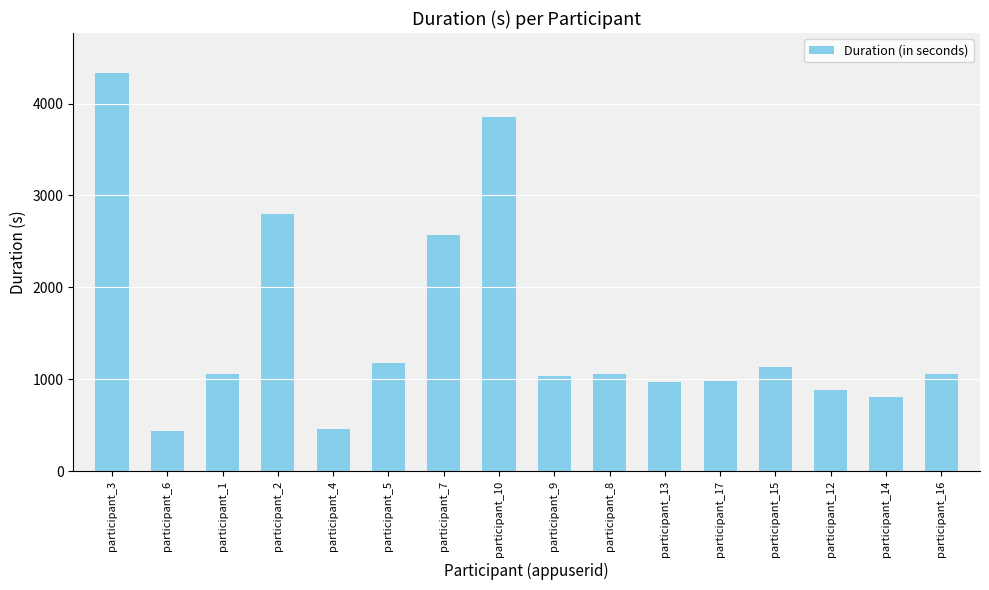

What position from the left is participant_15?

13